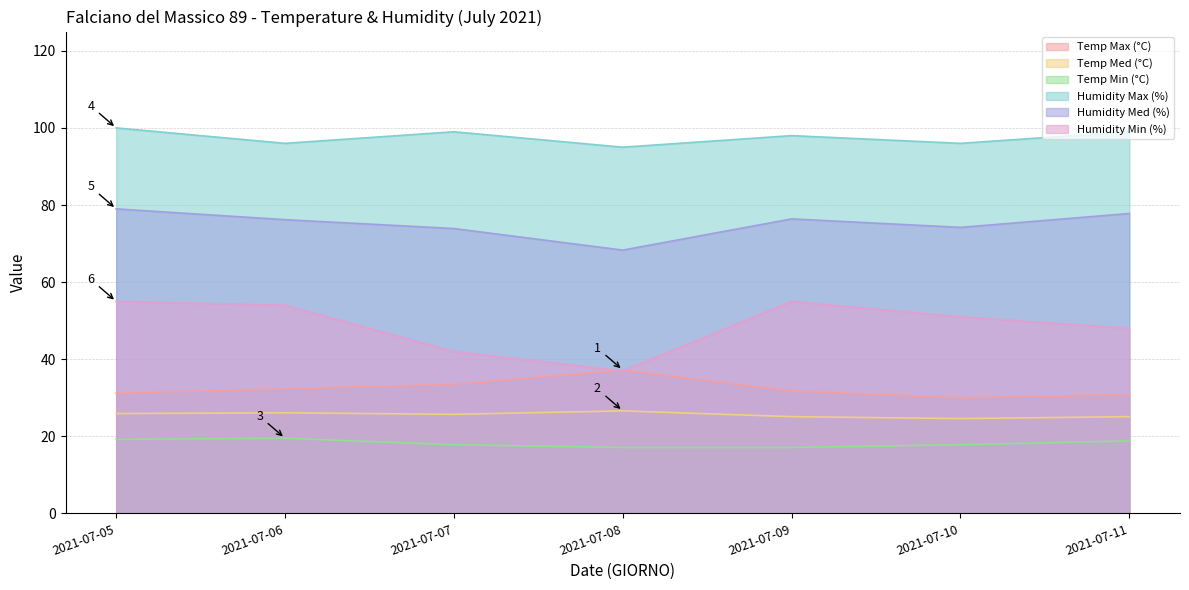

Which series has the largest total across all categories?

Humidity Max (%)